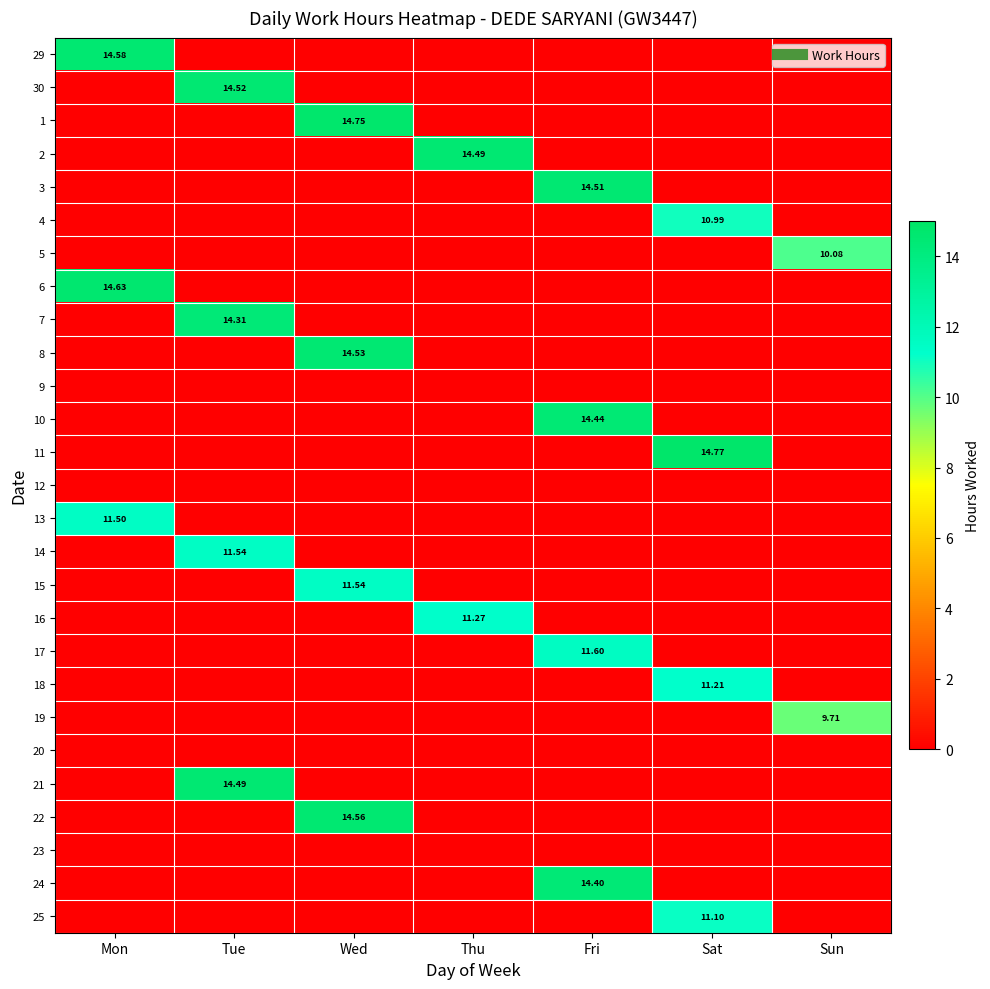

Is it true that 6 equals -8.9 at Wed?

False